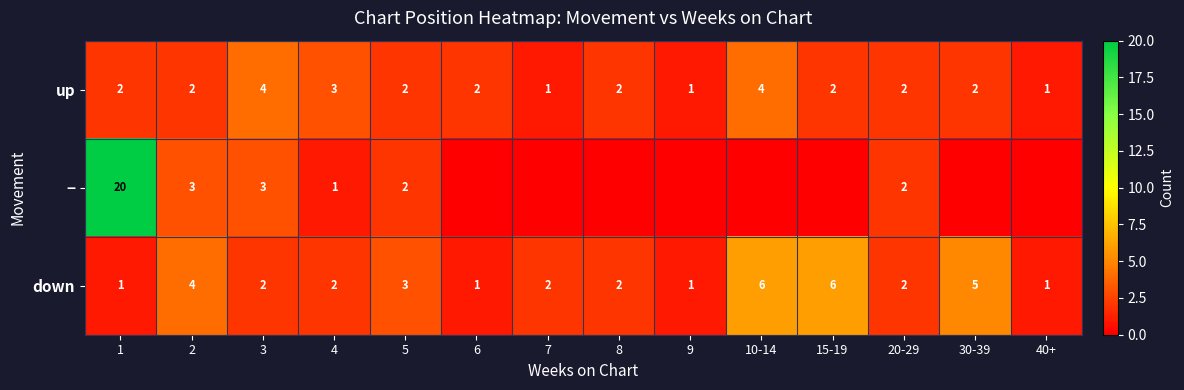

At which category does the chart reach its minimum across all series?

6